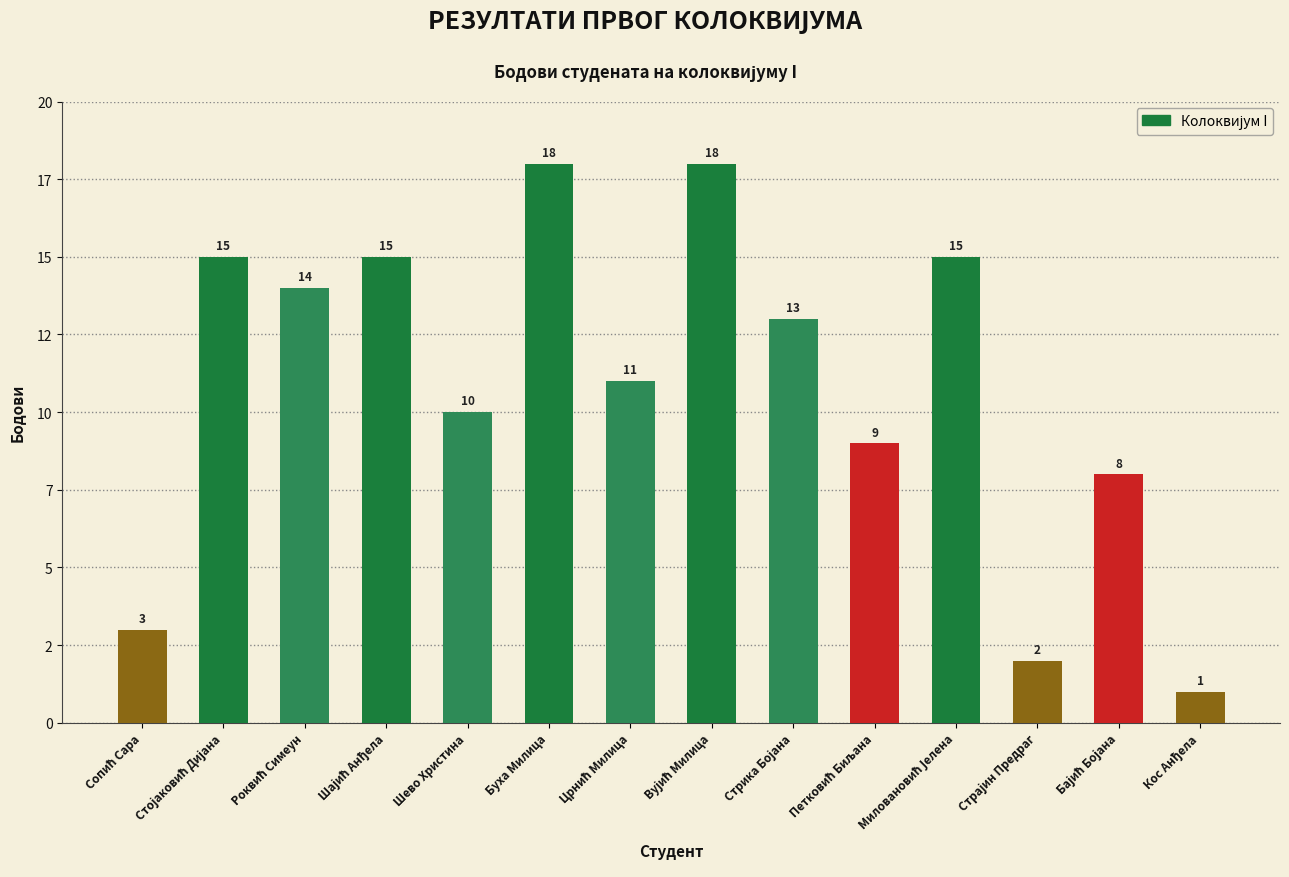

Reading left to right, transcribe all the data shown in this chart.

3	15	14	15	10	18	11	18	13	9	15	2	8	1